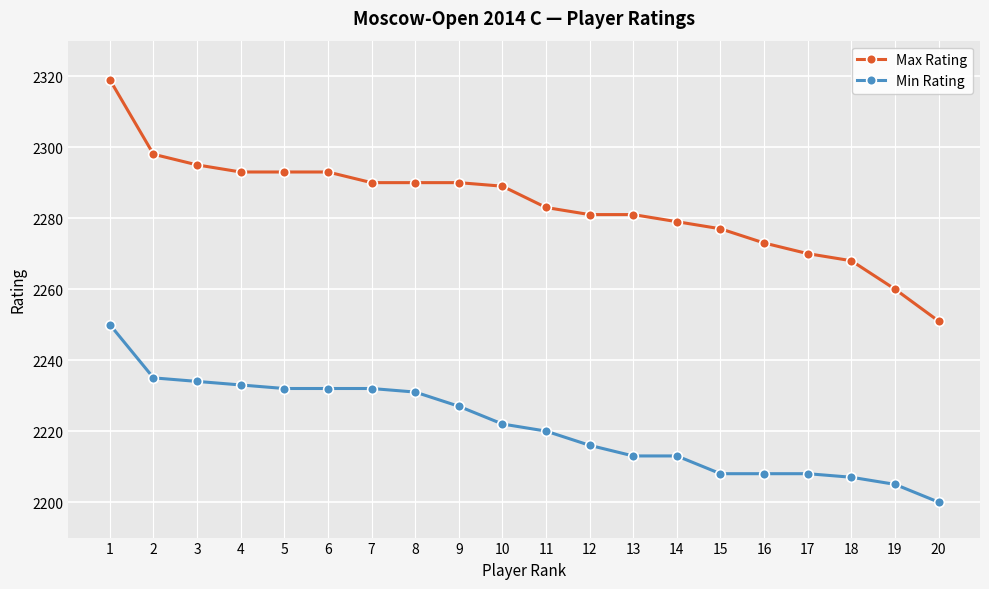

At which category is the sum across all series the highest?

1